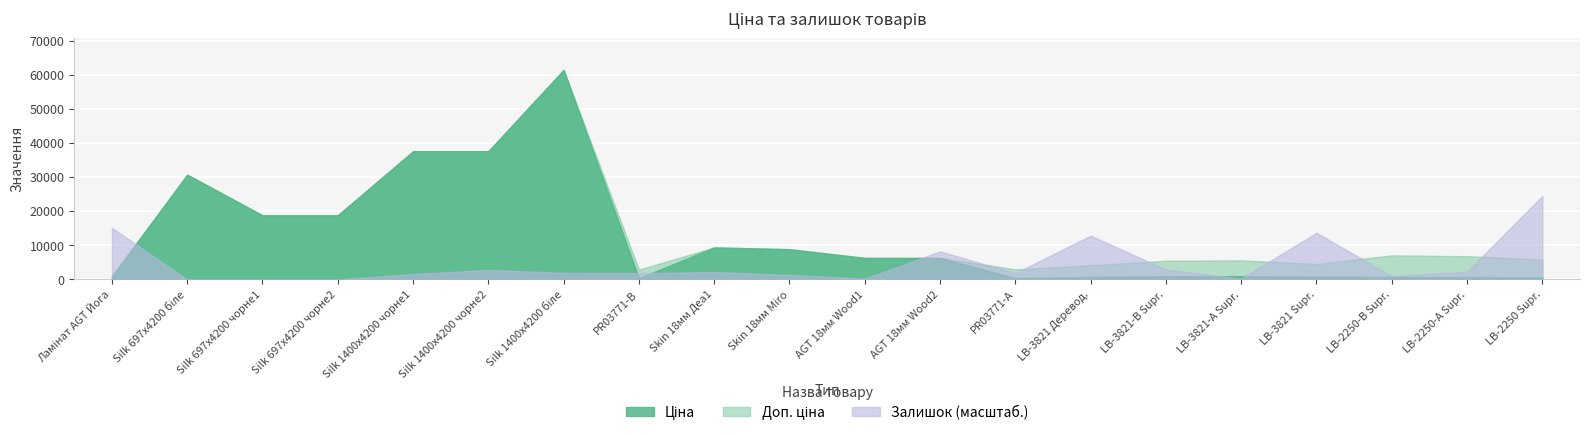

What are all the series names shown in the legend?

Ціна, Доп. ціна, Залишок